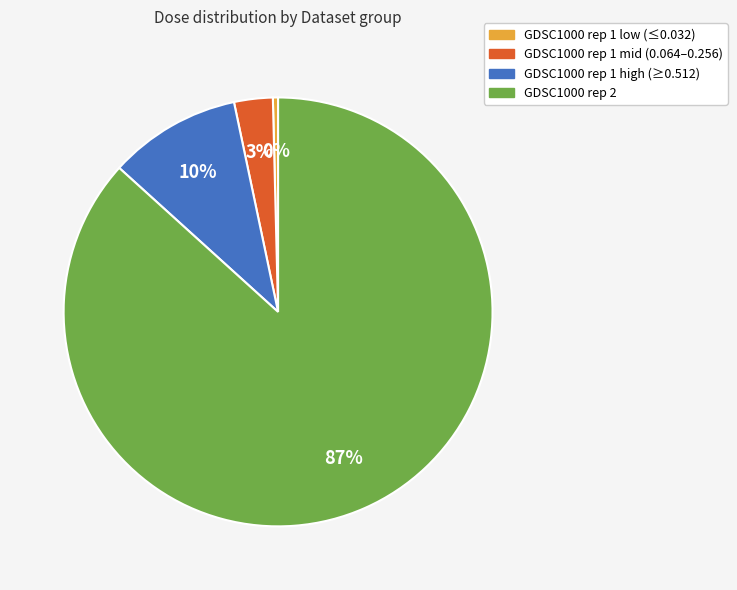

The GDSC1000 rep 1 high (≥0.512) slice represents 10% of the pie. True or false?

True